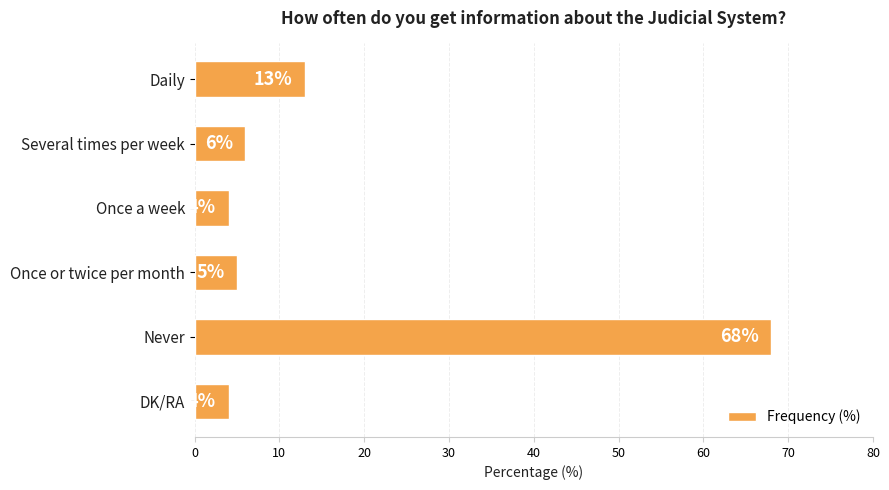

What is the change in value from Daily to Several times per week?

-7